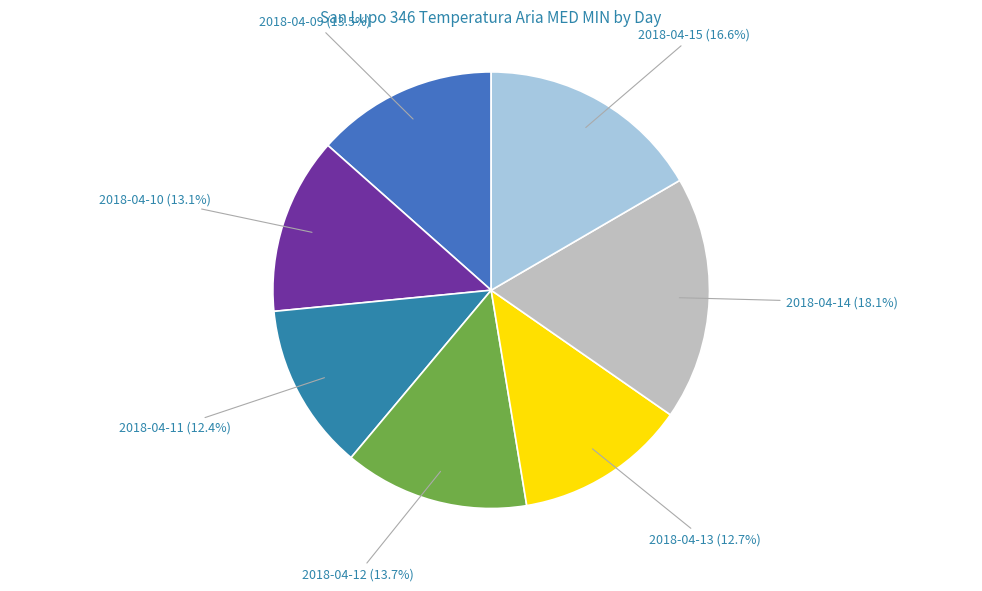

What is the largest slice in the pie chart?

2018-04-14